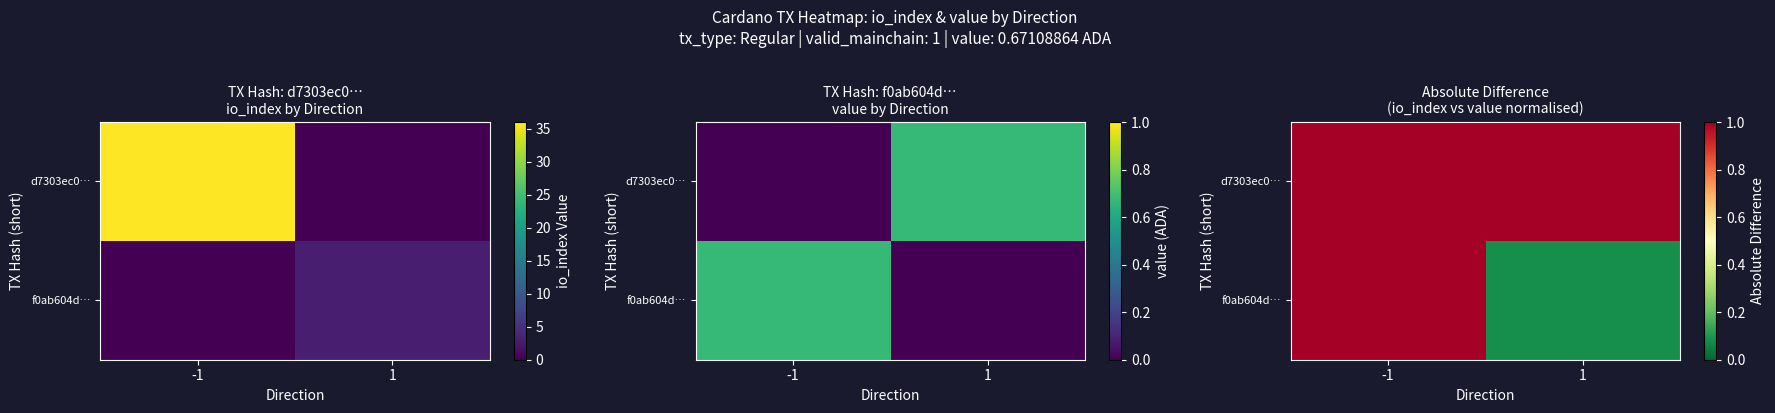

Which series has the largest total across all categories?

d7303ec0…